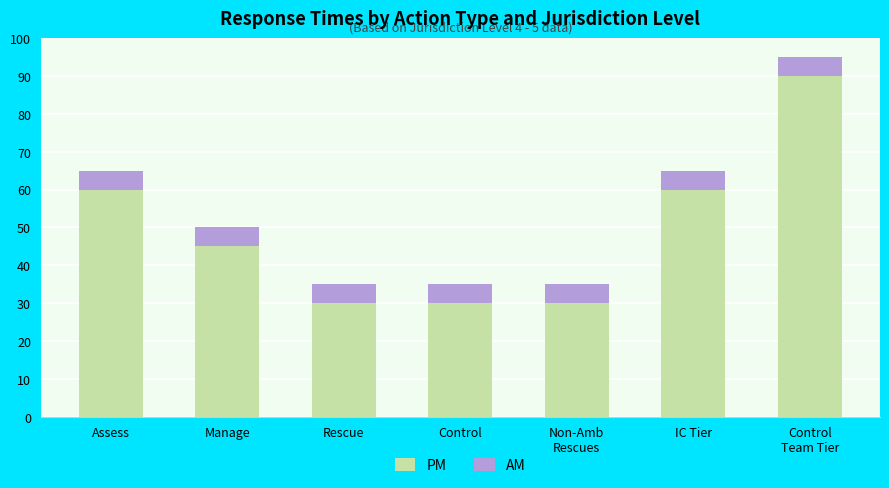

What is the total value across all series at Assess?

65